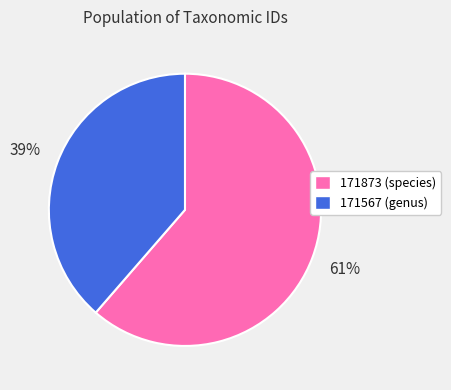

What is the smallest slice in the pie chart?

171567